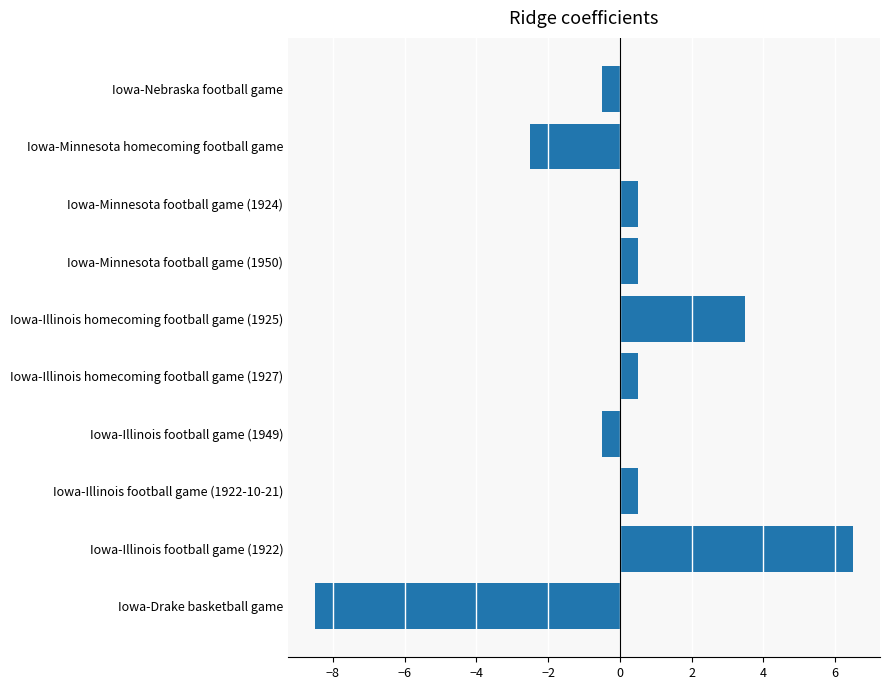

Read the value at Iowa-Illinois football game (1949).

-0.5